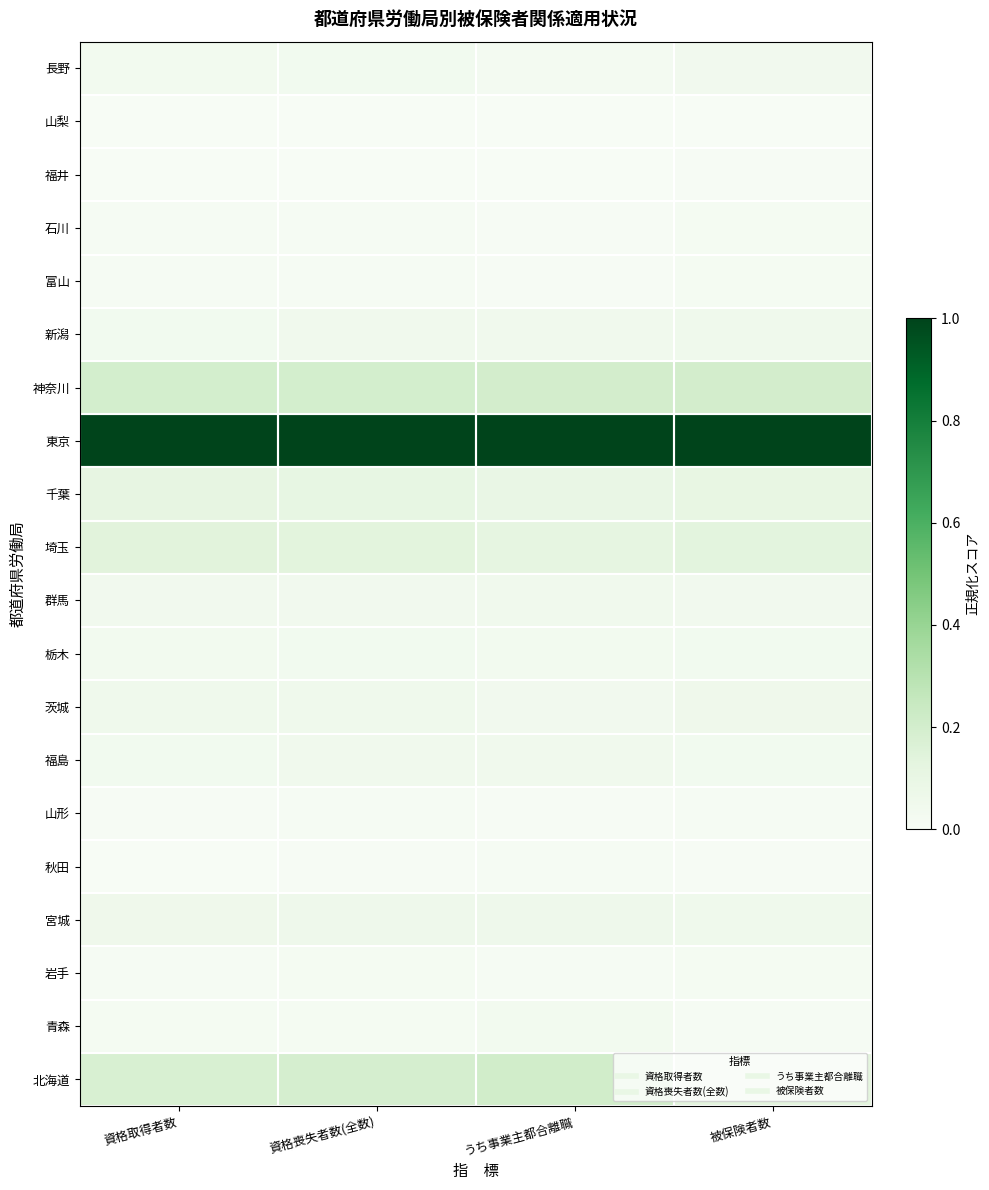

Reading right to left, extract all data points from this chart.

北海道: 被保険者数=0.1	うち事業主都合離職=0.2	資格喪失者数(全数)=0.2	資格取得者数=0.2
青森: 被保険者数=0.0	うち事業主都合離職=0.0	資格喪失者数(全数)=0.0	資格取得者数=0.0
岩手: 被保険者数=0.0	うち事業主都合離職=0.0	資格喪失者数(全数)=0.0	資格取得者数=0.0
宮城: 被保険者数=0.1	うち事業主都合離職=0.1	資格喪失者数(全数)=0.1	資格取得者数=0.1
秋田: 被保険者数=0.0	うち事業主都合離職=0.0	資格喪失者数(全数)=0.0	資格取得者数=0.0
山形: 被保険者数=0.0	うち事業主都合離職=0.0	資格喪失者数(全数)=0.0	資格取得者数=0.0
福島: 被保険者数=0.0	うち事業主都合離職=0.0	資格喪失者数(全数)=0.0	資格取得者数=0.0
茨城: 被保険者数=0.1	うち事業主都合離職=0.0	資格喪失者数(全数)=0.1	資格取得者数=0.1
栃木: 被保険者数=0.0	うち事業主都合離職=0.0	資格喪失者数(全数)=0.0	資格取得者数=0.0
群馬: 被保険者数=0.0	うち事業主都合離職=0.0	資格喪失者数(全数)=0.0	資格取得者数=0.0
埼玉: 被保険者数=0.1	うち事業主都合離職=0.1	資格喪失者数(全数)=0.1	資格取得者数=0.1
千葉: 被保険者数=0.1	うち事業主都合離職=0.1	資格喪失者数(全数)=0.1	資格取得者数=0.1
東京: 被保険者数=1.0	うち事業主都合離職=1.0	資格喪失者数(全数)=1.0	資格取得者数=1.0
神奈川: 被保険者数=0.2	うち事業主都合離職=0.2	資格喪失者数(全数)=0.2	資格取得者数=0.2
新潟: 被保険者数=0.1	うち事業主都合離職=0.1	資格喪失者数(全数)=0.0	資格取得者数=0.0
富山: 被保険者数=0.0	うち事業主都合離職=0.0	資格喪失者数(全数)=0.0	資格取得者数=0.0
石川: 被保険者数=0.0	うち事業主都合離職=0.0	資格喪失者数(全数)=0.0	資格取得者数=0.0
福井: 被保険者数=0.0	うち事業主都合離職=0.0	資格喪失者数(全数)=0.0	資格取得者数=0.0
山梨: 被保険者数=0.0	うち事業主都合離職=0.0	資格喪失者数(全数)=0.0	資格取得者数=0.0
長野: 被保険者数=0.0	うち事業主都合離職=0.0	資格喪失者数(全数)=0.0	資格取得者数=0.0